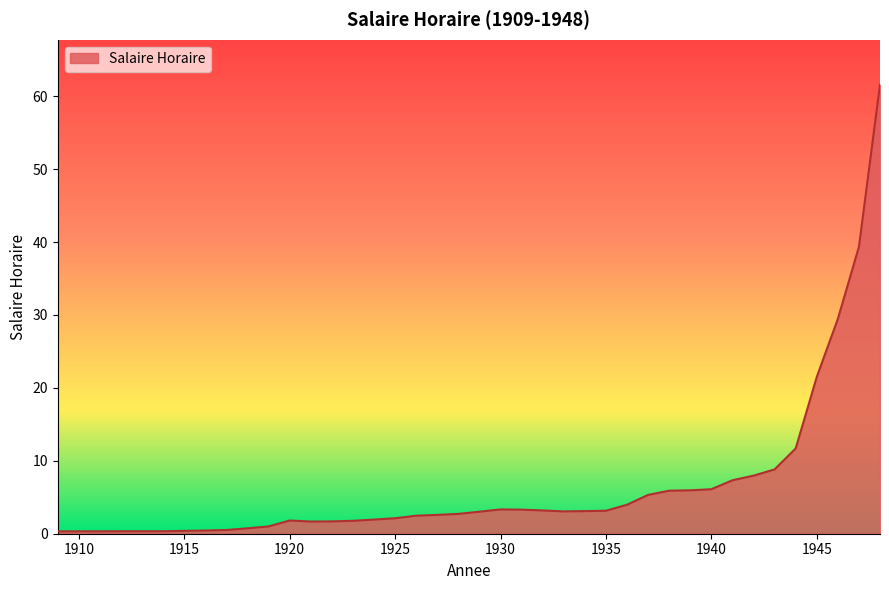

What is the difference between the values at 1929 and 1917?

2.5